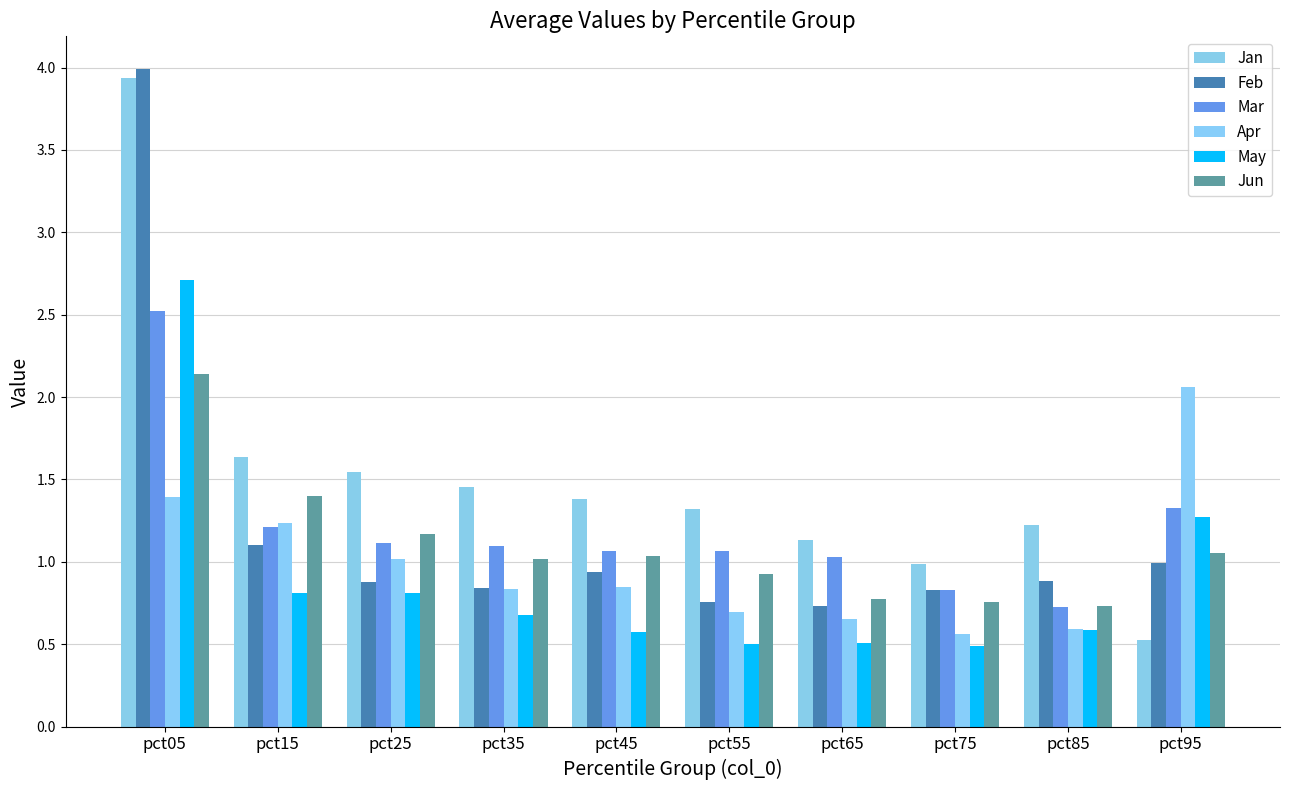

True or false: Jun has a value of 0.4 at pct65.

False